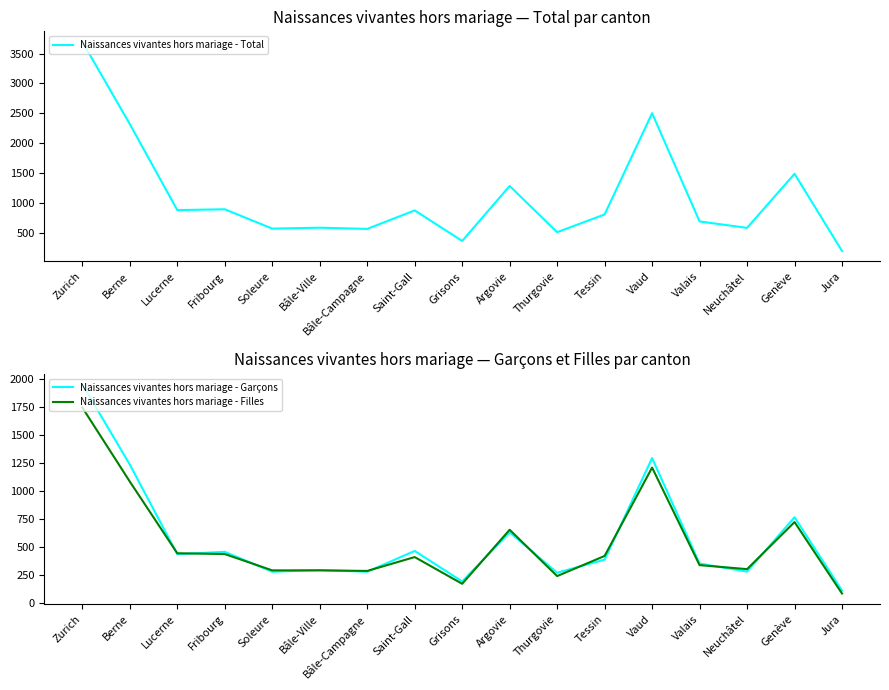

Between Bâle-Campagne and Genève, which series saw the biggest shift?

Naissances vivantes hors mariage - Total